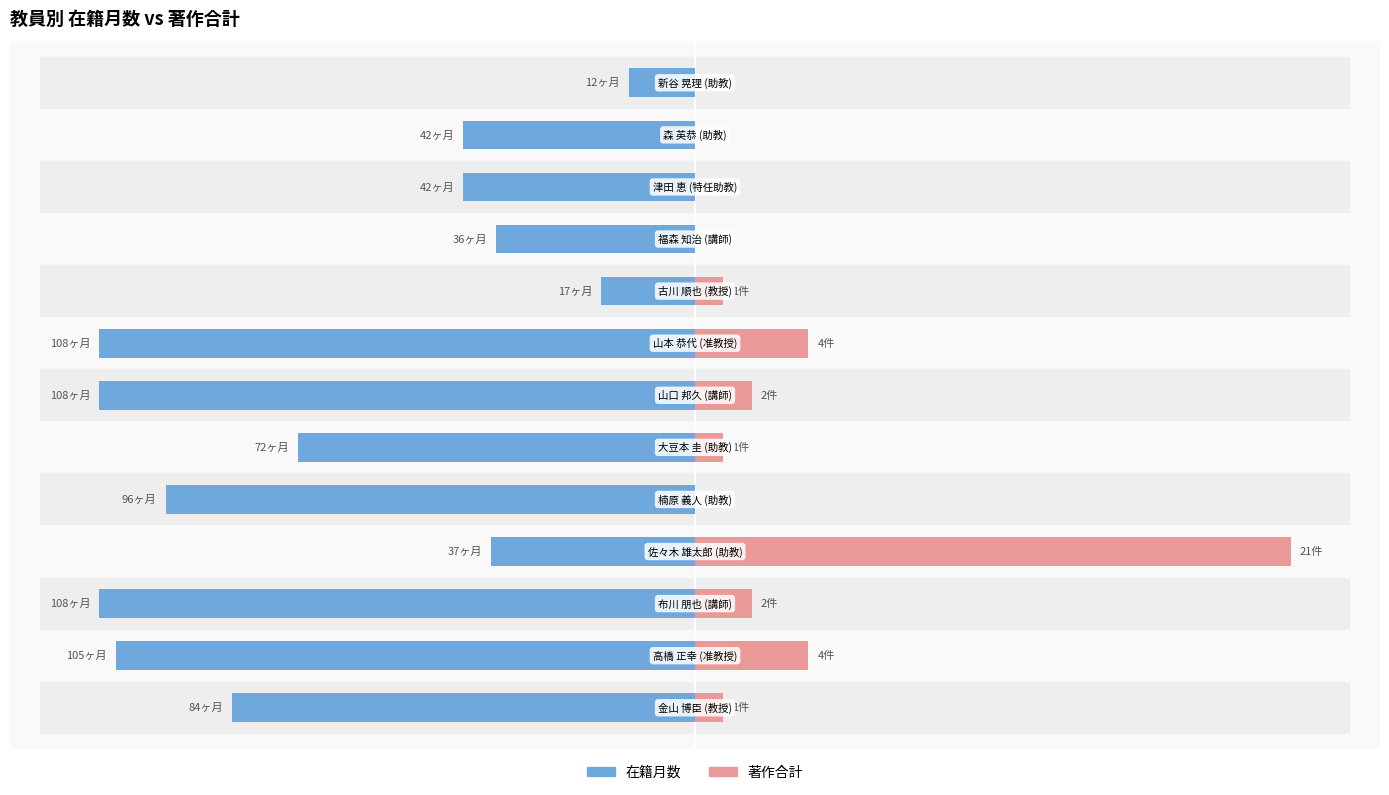

How many data points in 著作合計 are less than 4?

5